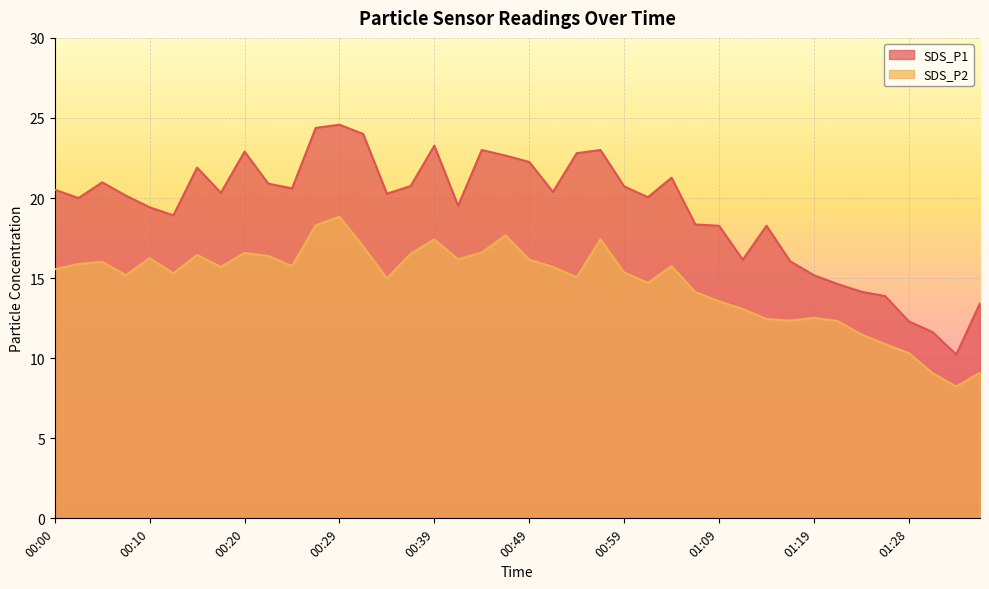

Count the number of data series in this chart.

2